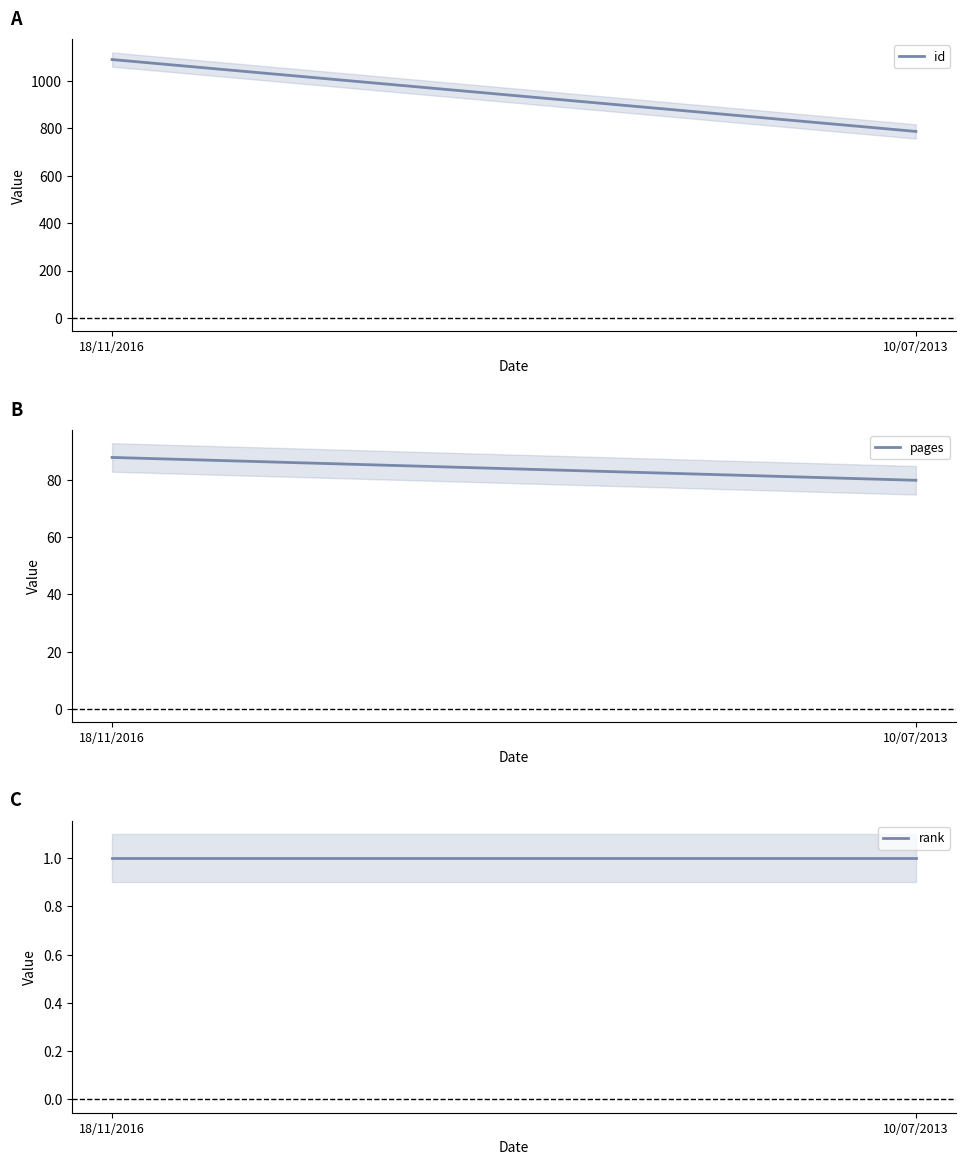

Does the chart have visible grid lines?

No